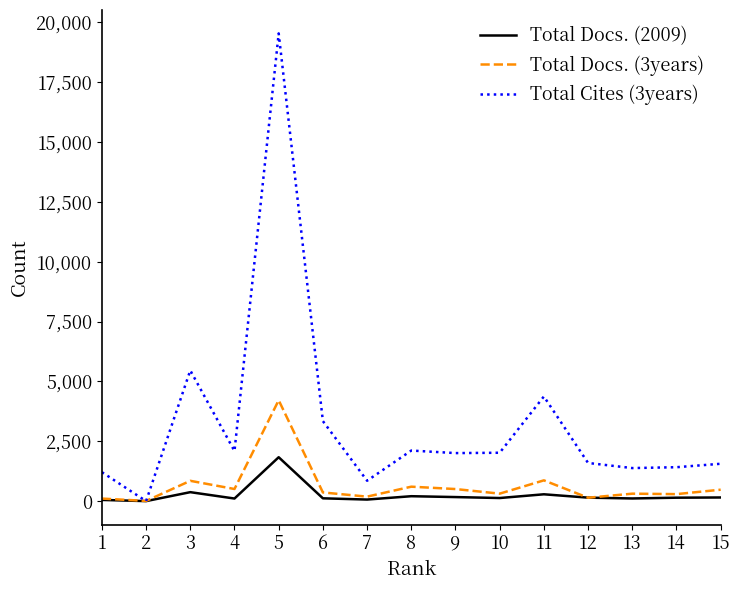

At which label does Total Docs. (2009) reach its peak?

5